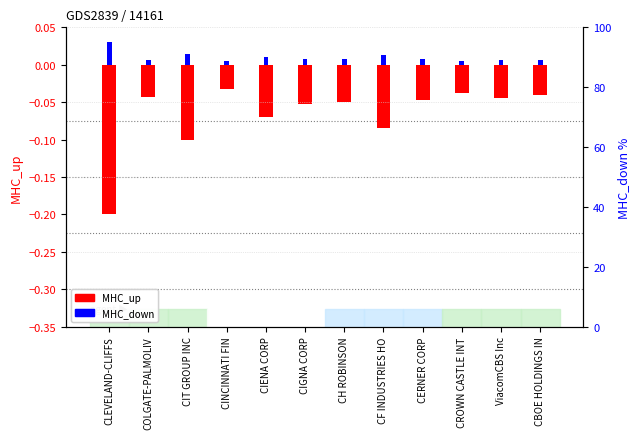

Does the chart contain any negative values?

Yes